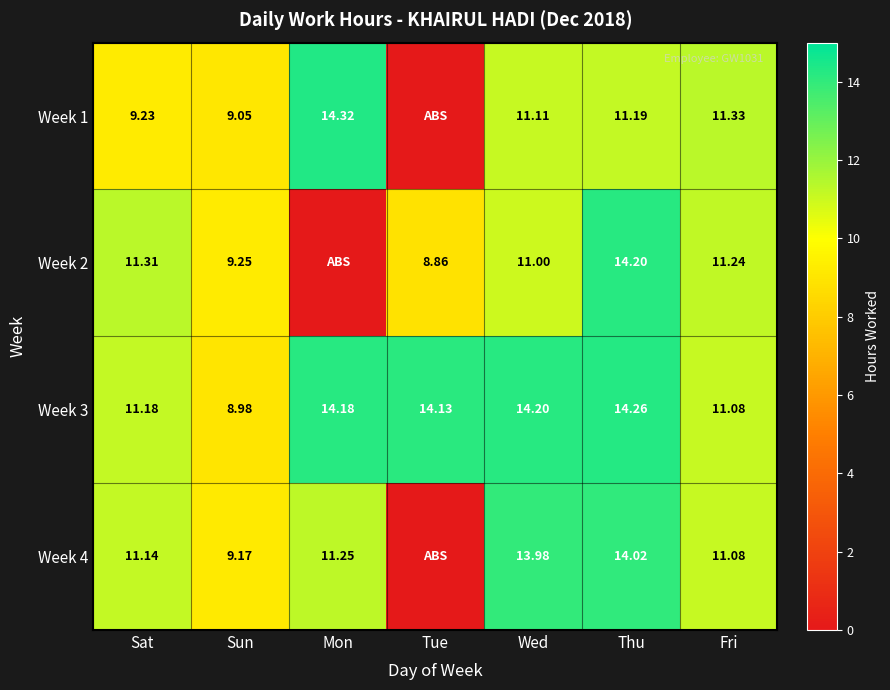

Rank the categories by Week 3 value from lowest to highest.

Sun, Fri, Sat, Tue, Mon, Wed, Thu